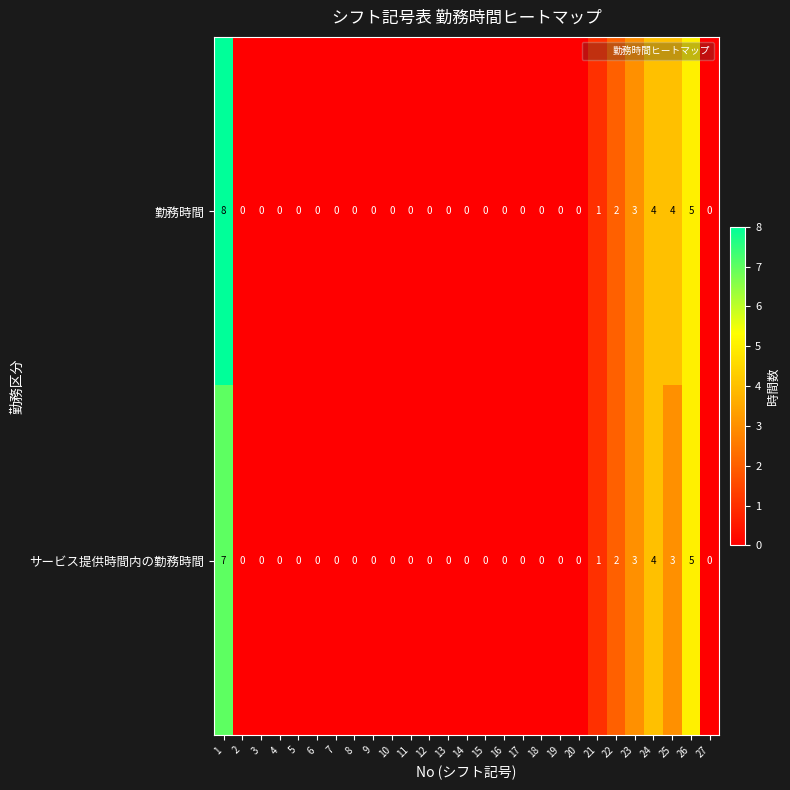

List the series in order of their overall mean, highest first.

勤務時間, サービス提供時間内の勤務時間